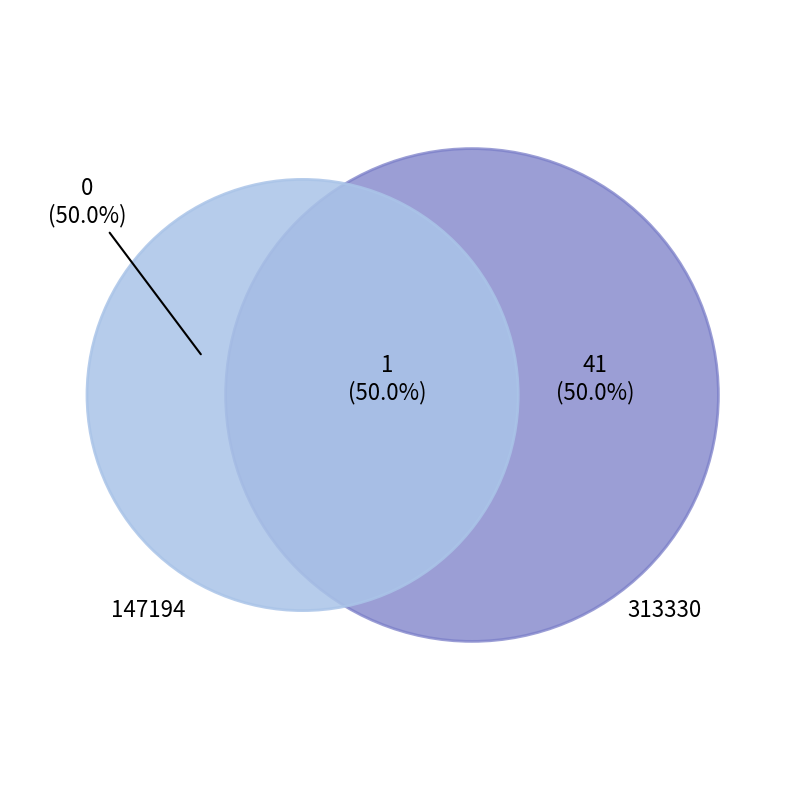

Between 147194 and 313330, which is larger?

313330